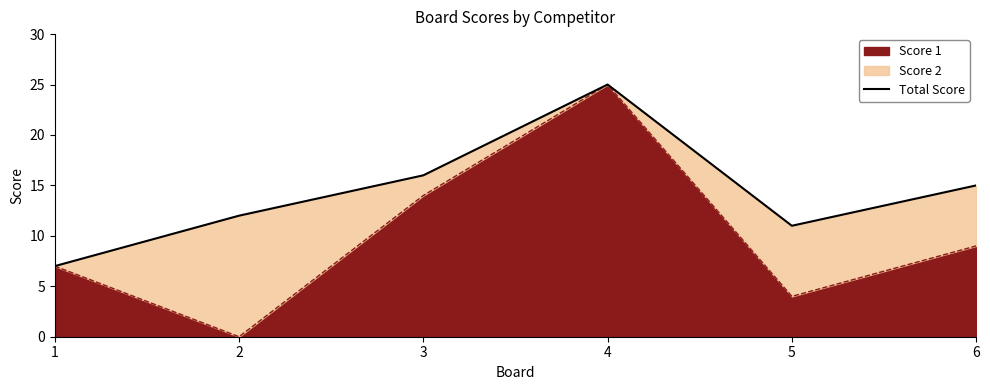

What is the smallest value displayed?

7